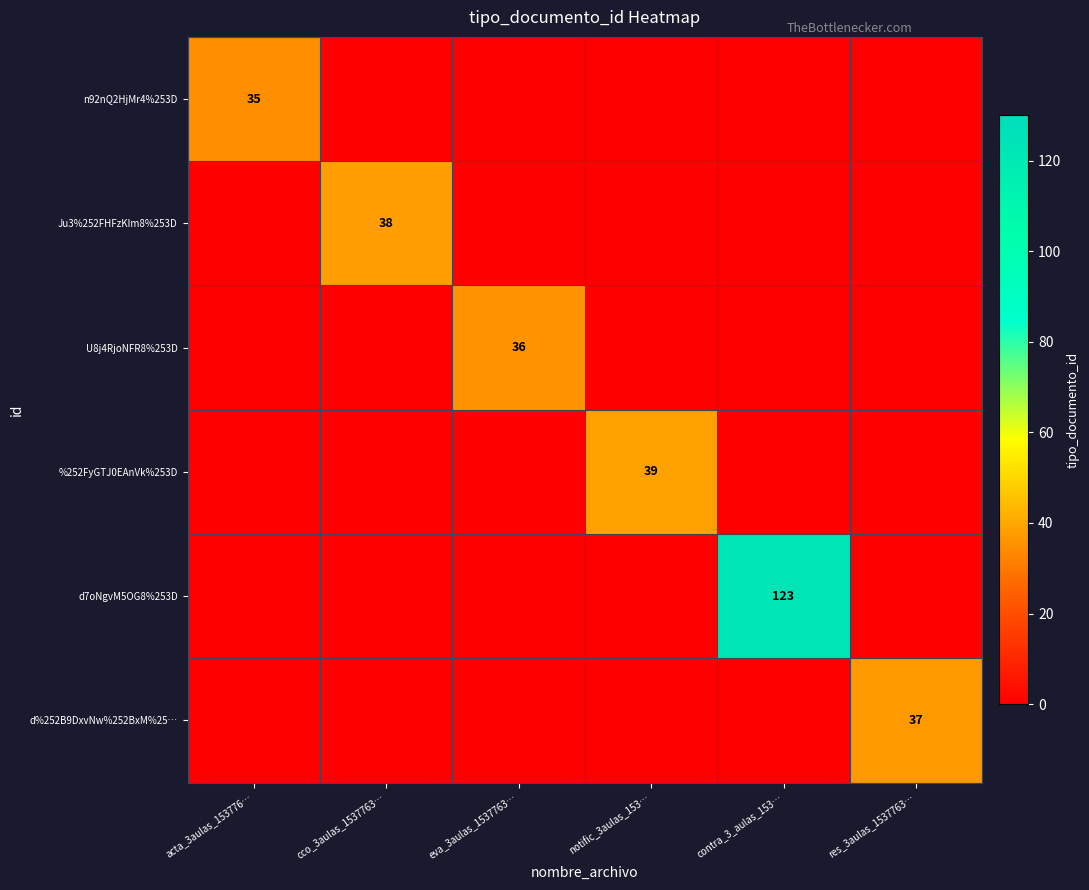

True or false: %252FyGTJ0EAnVk%253D has a value of 39 at notific_3aulas_153….

True